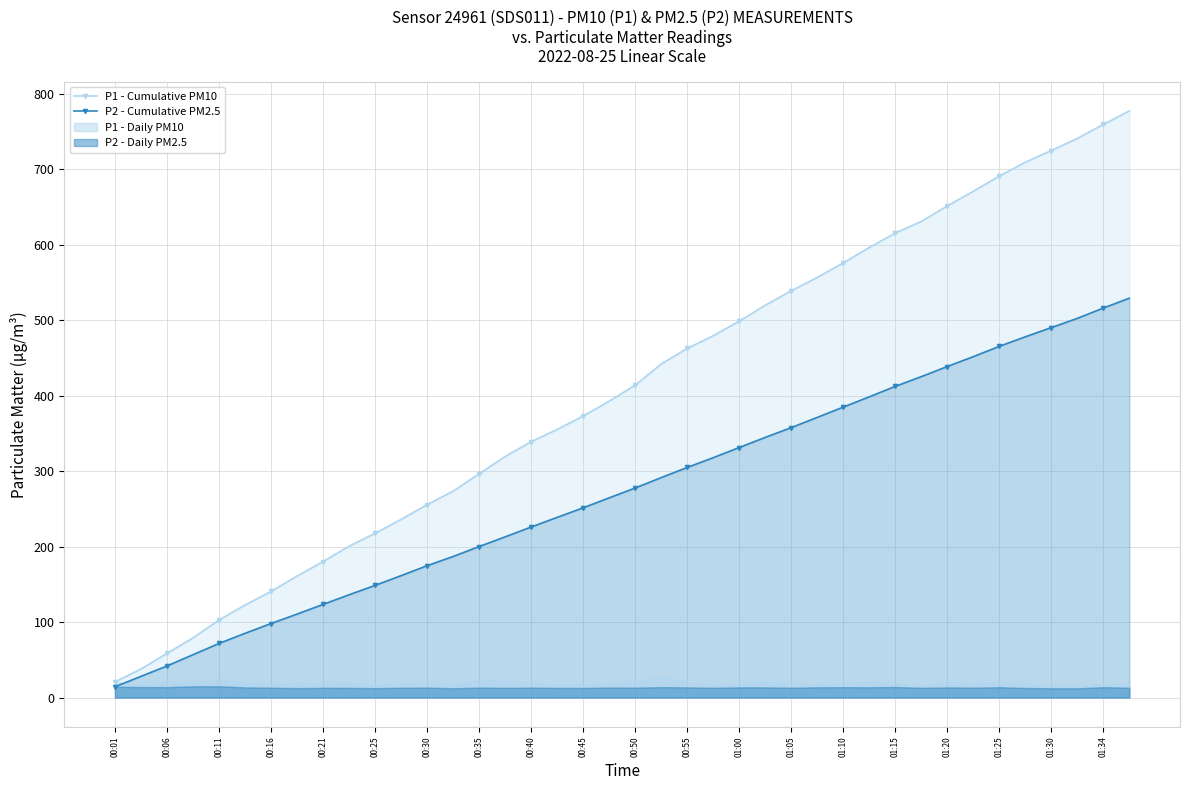

True or false: P1 - Cumulative PM10 has a value of 703.1 at 00:55.

False